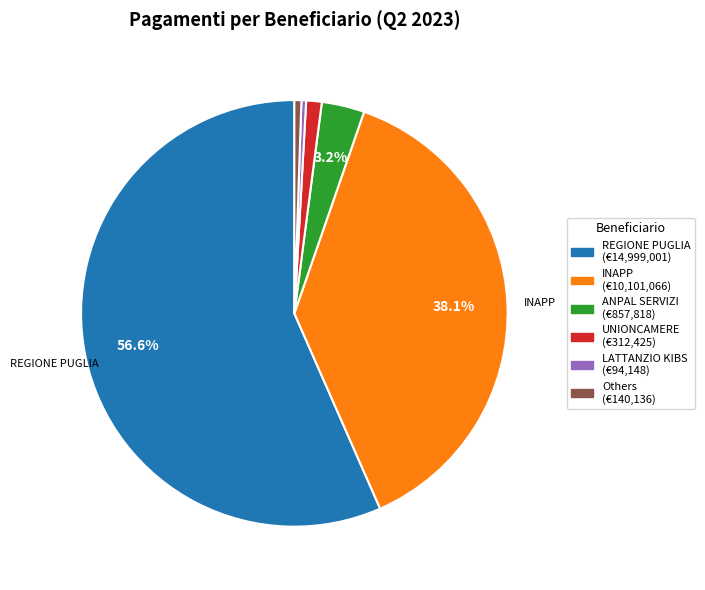

Does any single category account for the majority?

Yes